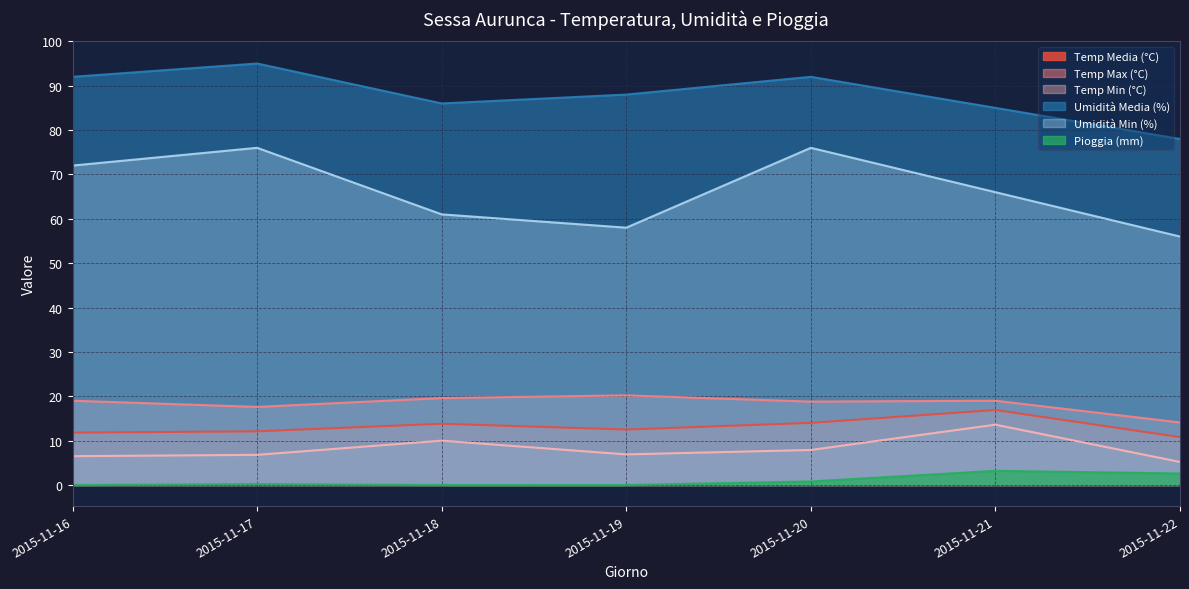

List the series in order of their peak value, highest first.

Umidità Media (%), Umidità Min (%), Temp Max (°C), Temp Media (°C), Temp Min (°C), Pioggia (mm)